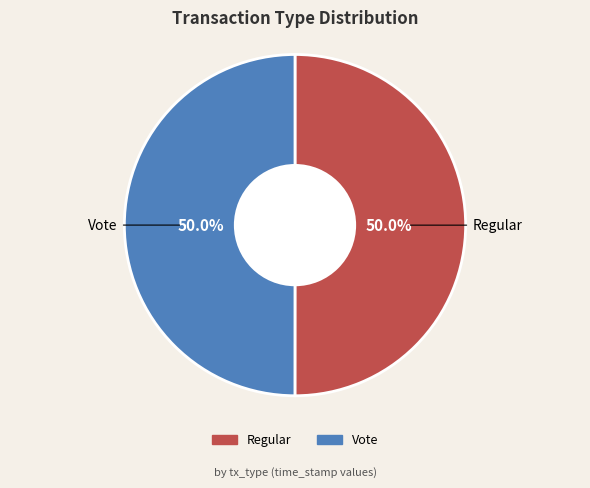

Is it true that Vote is 50% of the pie?

True